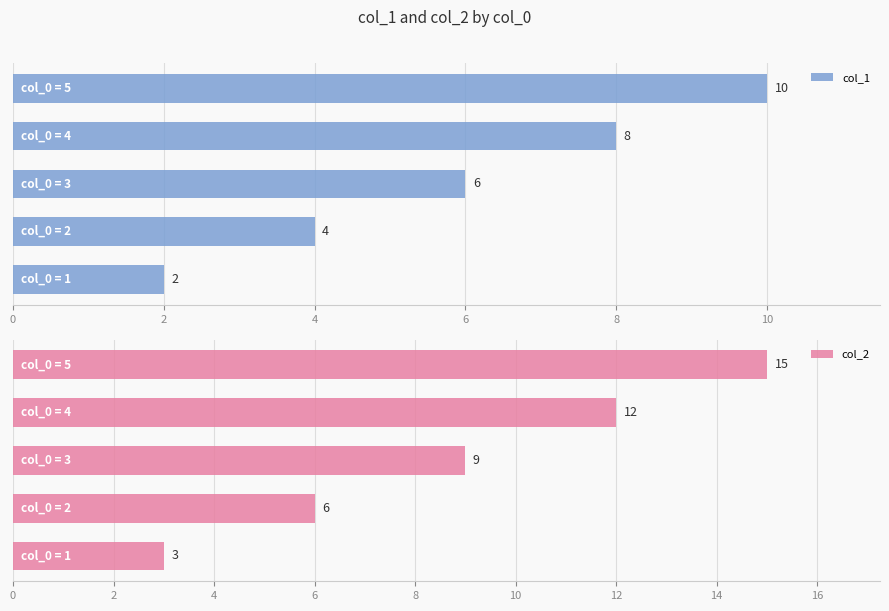

What is the maximum value shown in the chart?

15